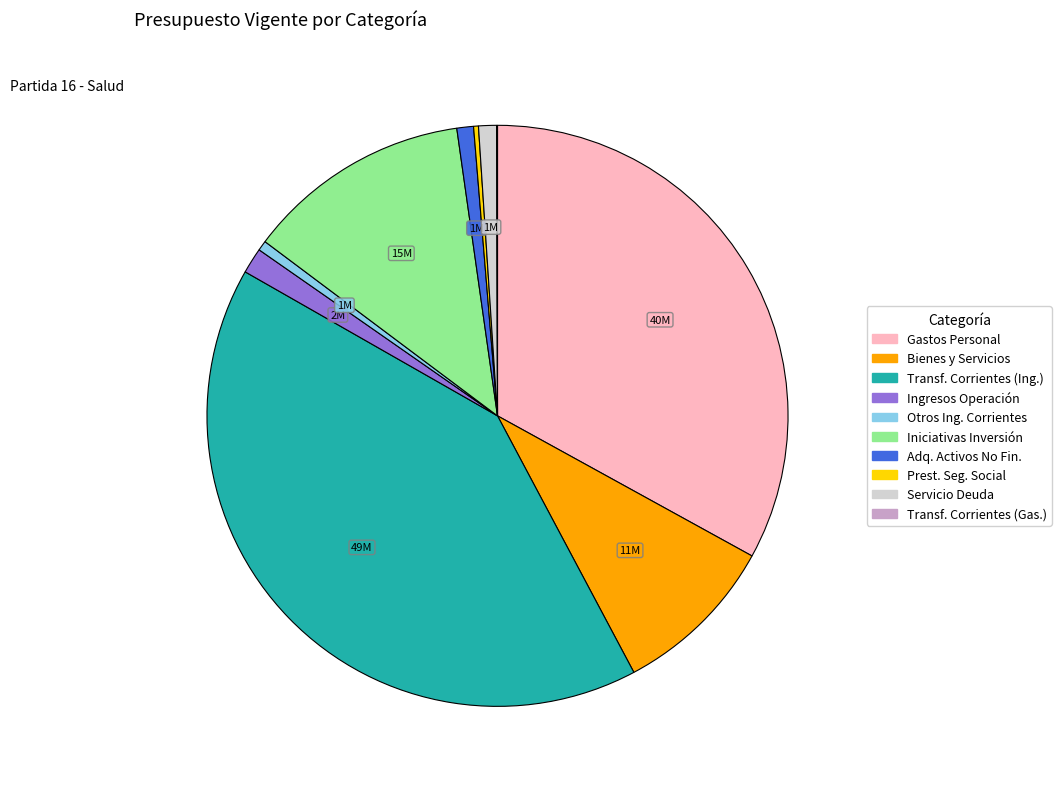

Does any single category account for the majority?

No